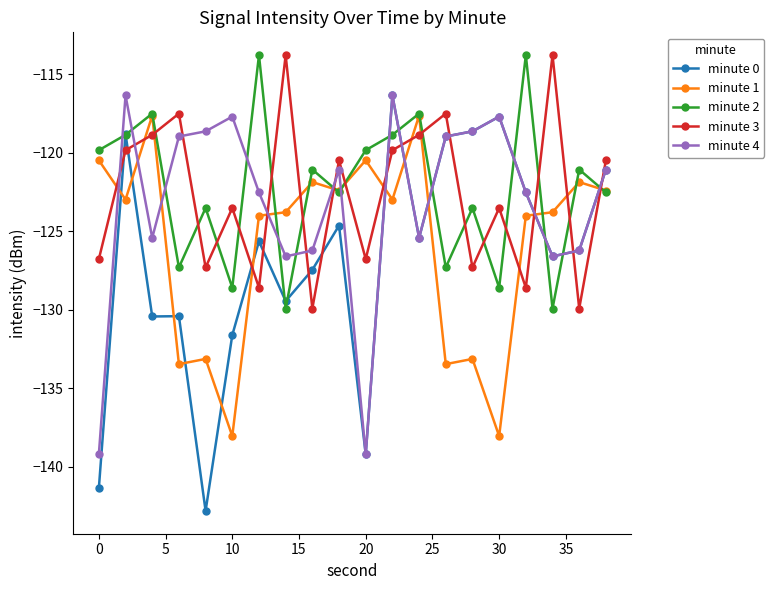

What is the minimum value for minute 0?

-142.8